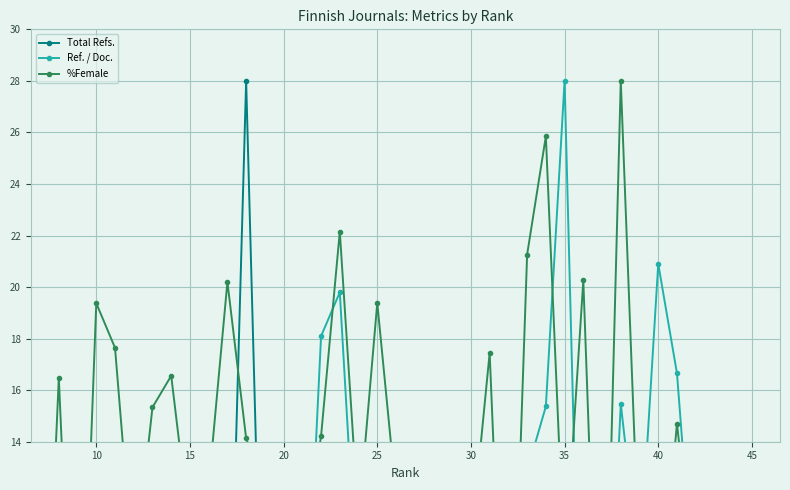

How many values in Ref. / Doc. are above zero?

33